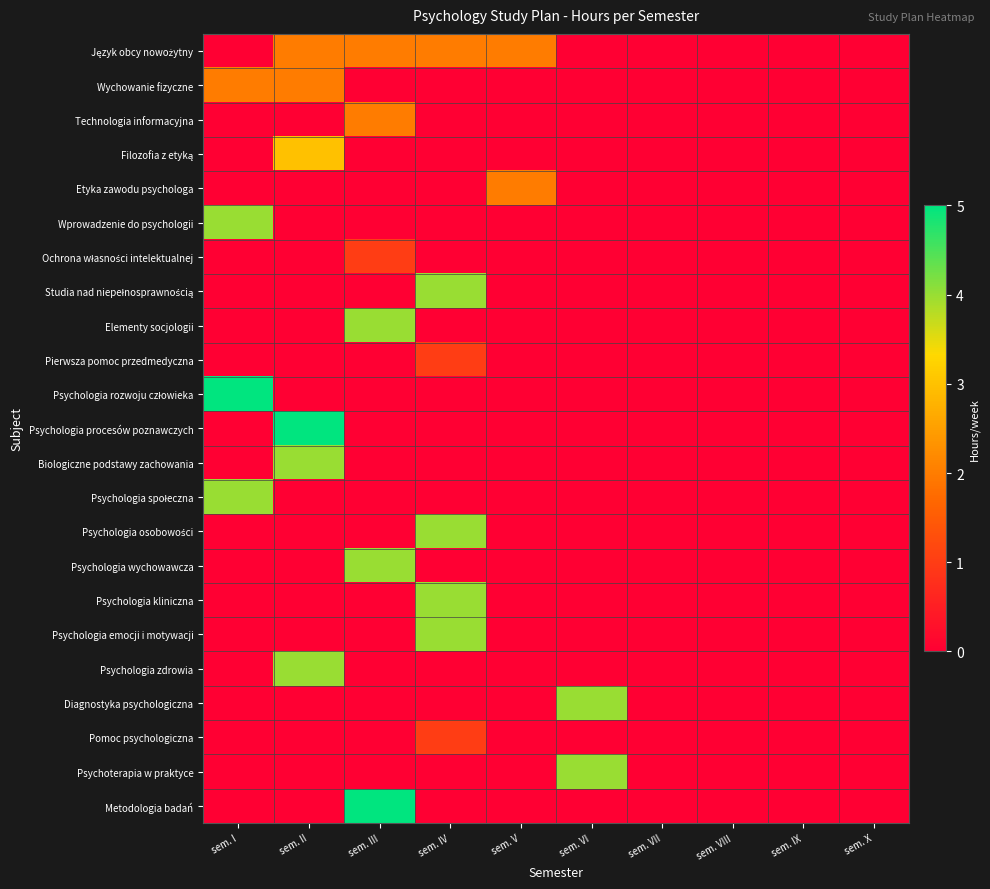

Rank the series at sem. II from lowest to highest value.

Technologia informacyjna, Etyka zawodu psychologa, Wprowadzenie do psychologii, Ochrona własności intelektualnej, Studia nad niepełnosprawnością, Elementy socjologii, Pierwsza pomoc przedmedyczna, Psychologia rozwoju człowieka, Psychologia społeczna, Psychologia osobowości, Psychologia wychowawcza, Psychologia kliniczna, Psychologia emocji i motywacji, Diagnostyka psychologiczna, Pomoc psychologiczna, Psychoterapia w praktyce, Metodologia badań, Język obcy nowożytny, Wychowanie fizyczne, Filozofia z etyką, Biologiczne podstawy zachowania, Psychologia zdrowia, Psychologia procesów poznawczych